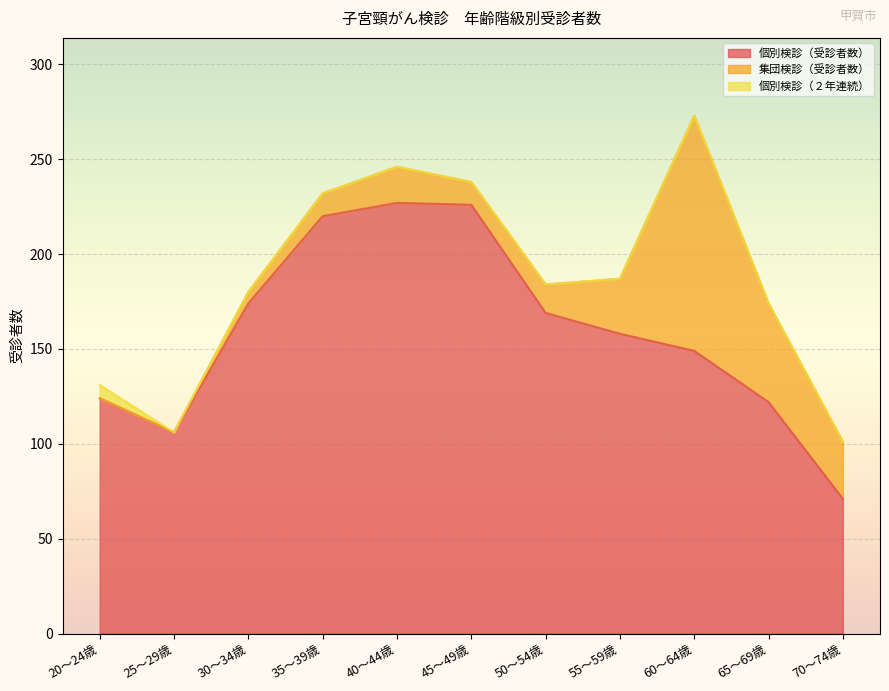

What is the difference between the 集団検診（受診者数） values at 45～49歳 and 50～54歳?

3